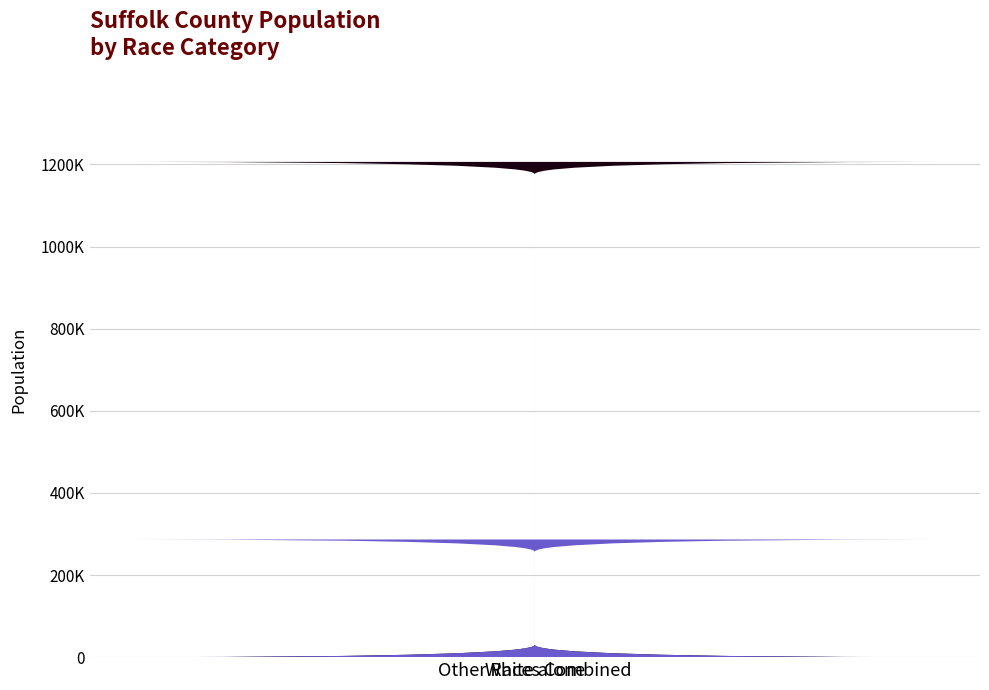

Reading left to right, transcribe all the data shown in this chart.

1206297	111224	5366	50972	82965	36031